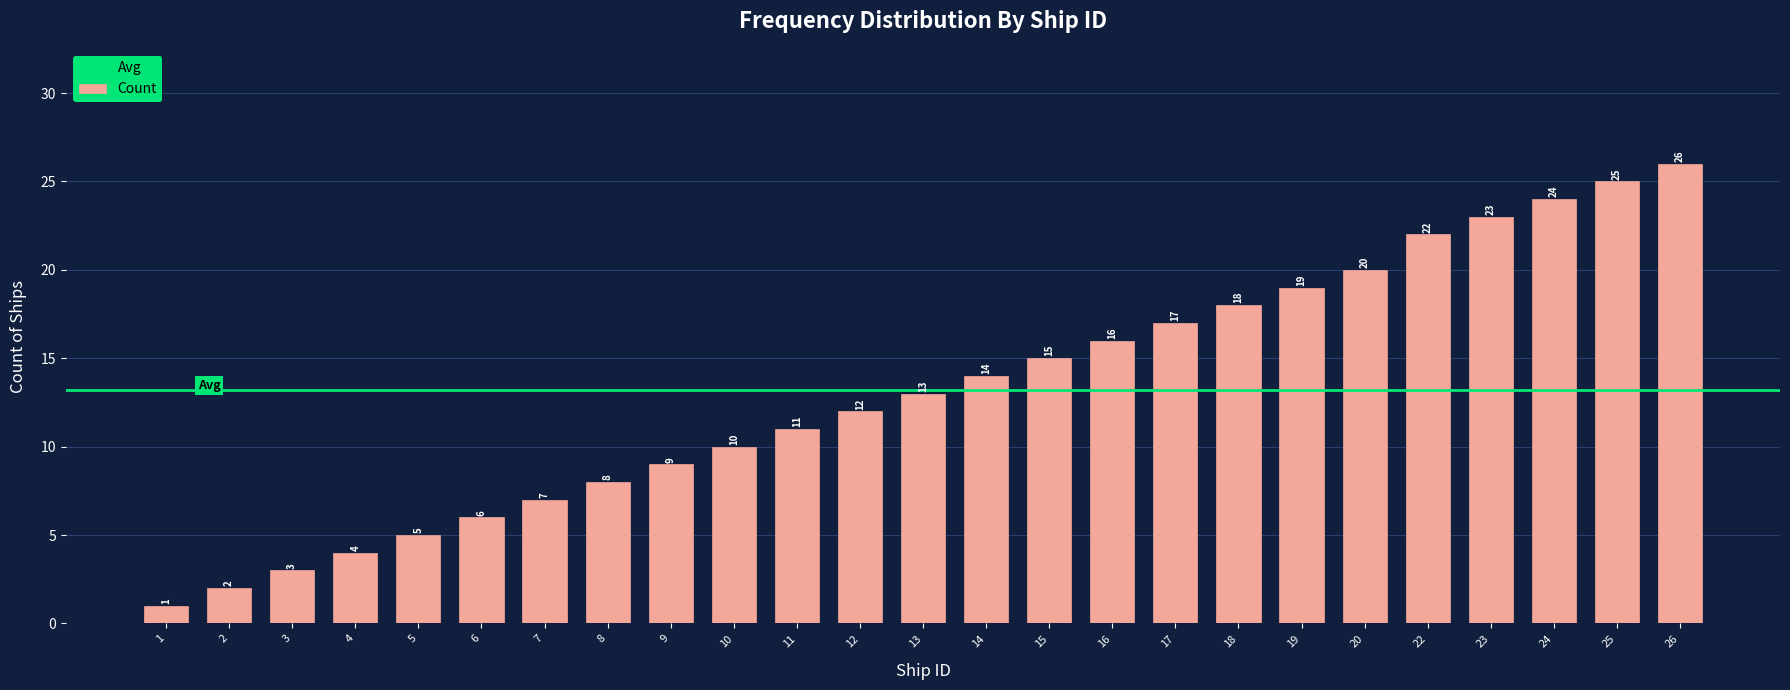

Reading left to right, transcribe all the data shown in this chart.

1=1	2=2	3=3	4=4	5=5	6=6	7=7	8=8	9=9	10=10	11=11	12=12	13=13	14=14	15=15	16=16	17=17	18=18	19=19	20=20	22=22	23=23	24=24	25=25	26=26